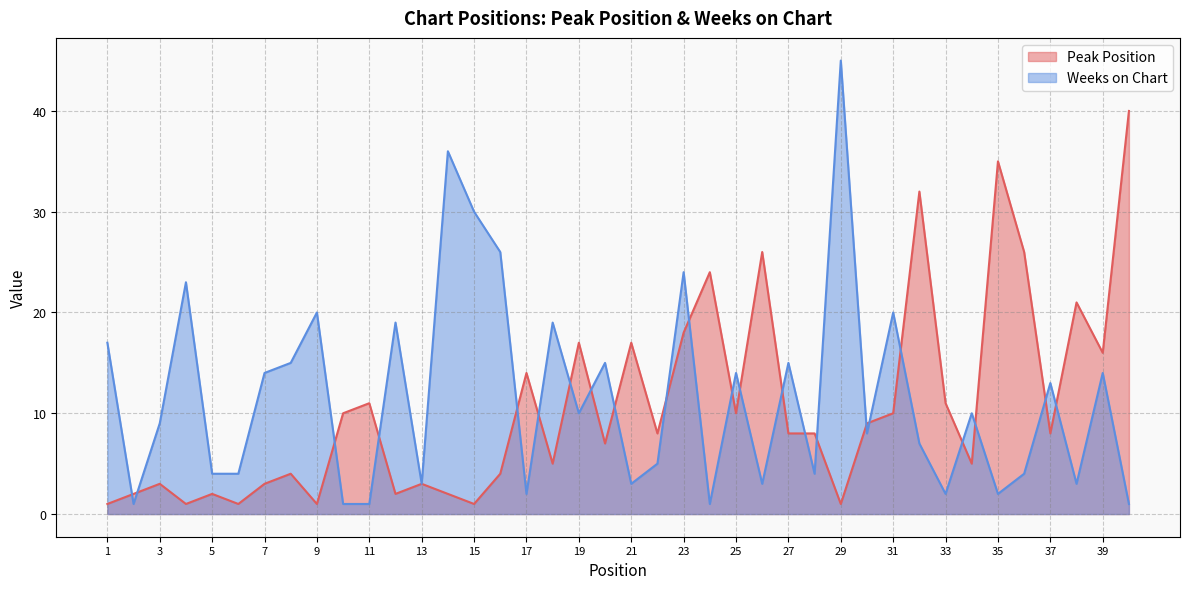

Rank the series by their average value, from lowest to highest.

Peak Position, Weeks on Chart